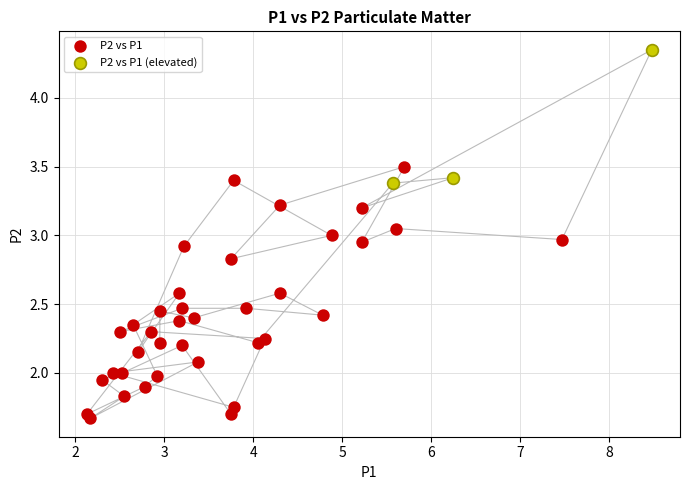

Which series has the largest Y range (max minus min)?

P2 vs P1